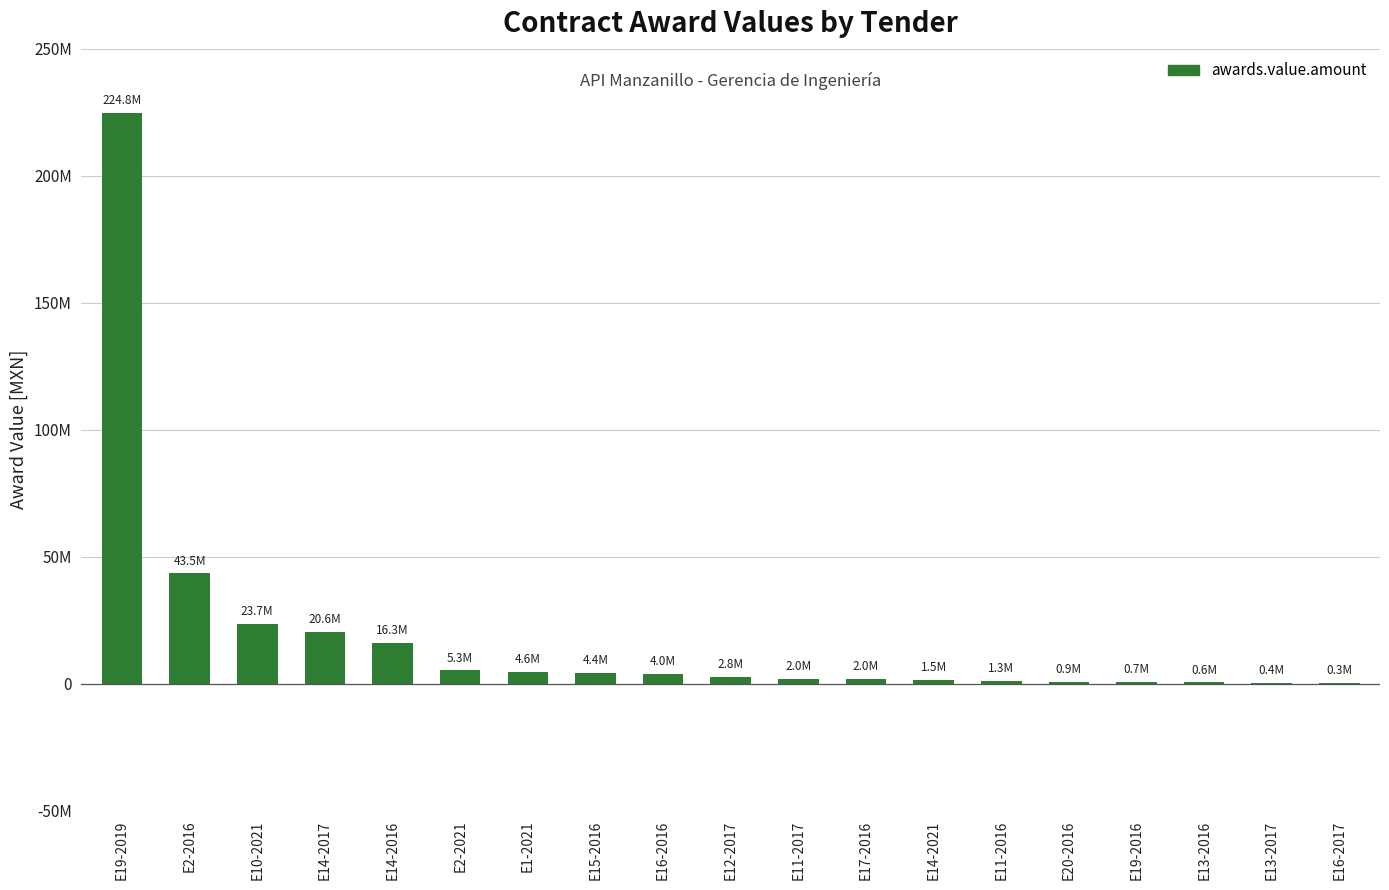

Rank the categories by value from lowest to highest.

E16-2017, E13-2017, E13-2016, E19-2016, E20-2016, E11-2016, E14-2021, E17-2016, E11-2017, E12-2017, E16-2016, E15-2016, E1-2021, E2-2021, E14-2016, E14-2017, E10-2021, E2-2016, E19-2019